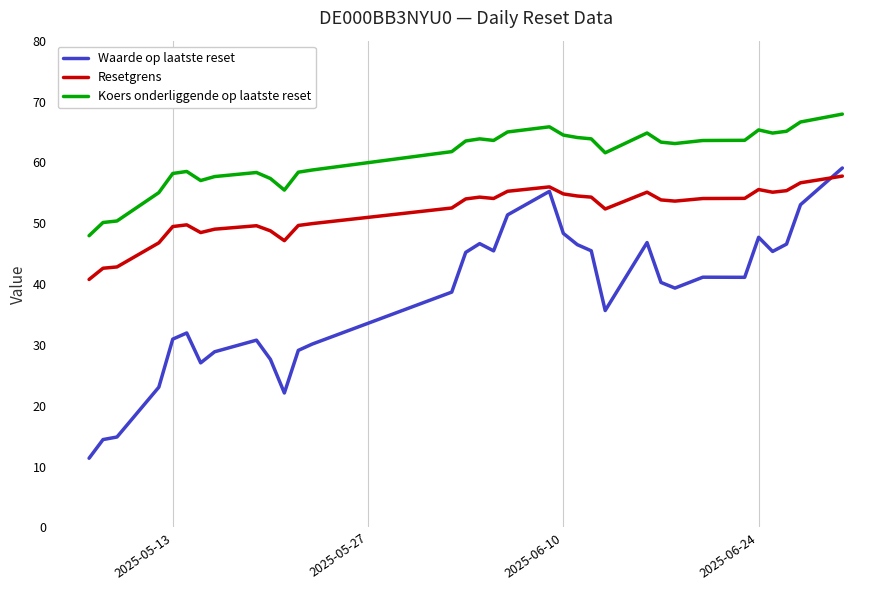

True or false: Resetgrens and Koers onderliggende op laatste reset cross at least once.

False